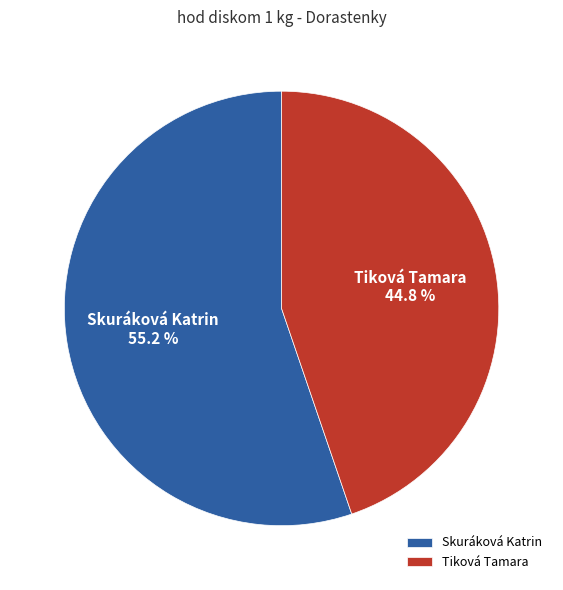

True or false: Skuráková Katrin accounts for 55% of the total.

True